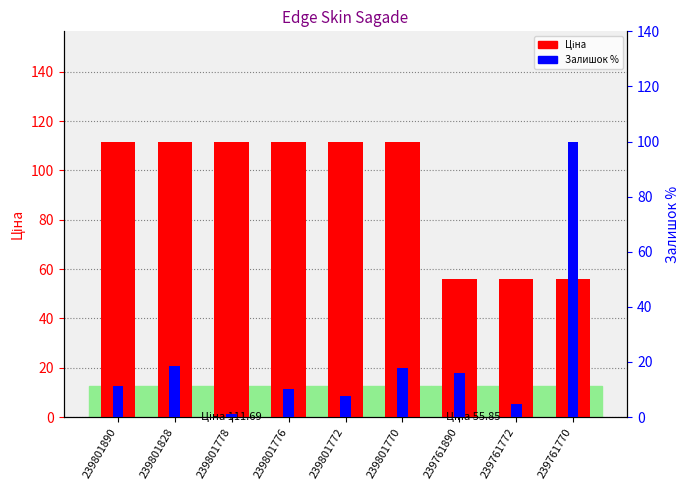

Which series has the largest total across all categories?

Ціна